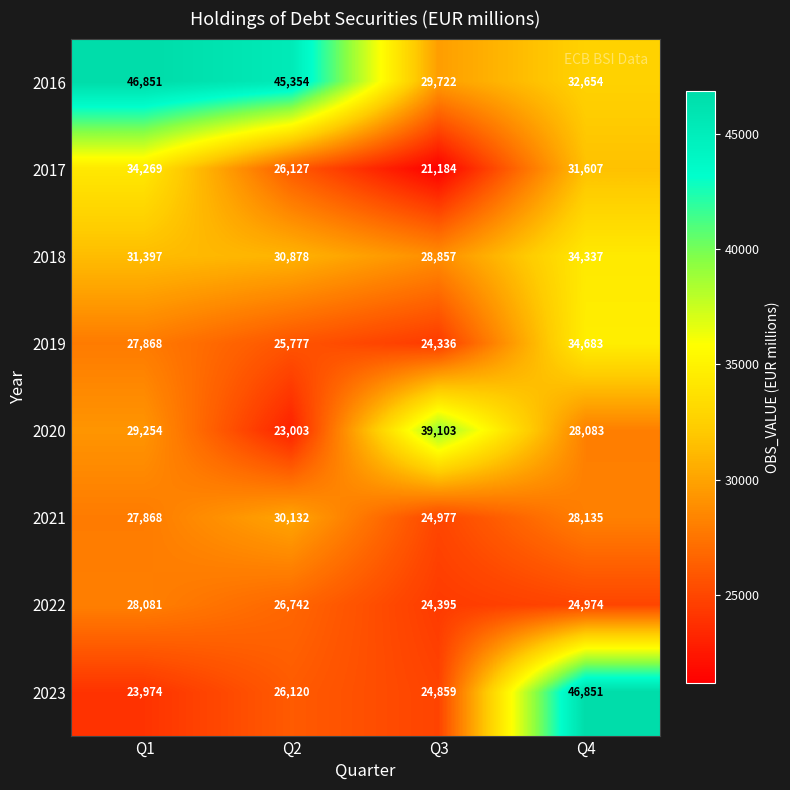

What is the total value across all series at Q4?

261324